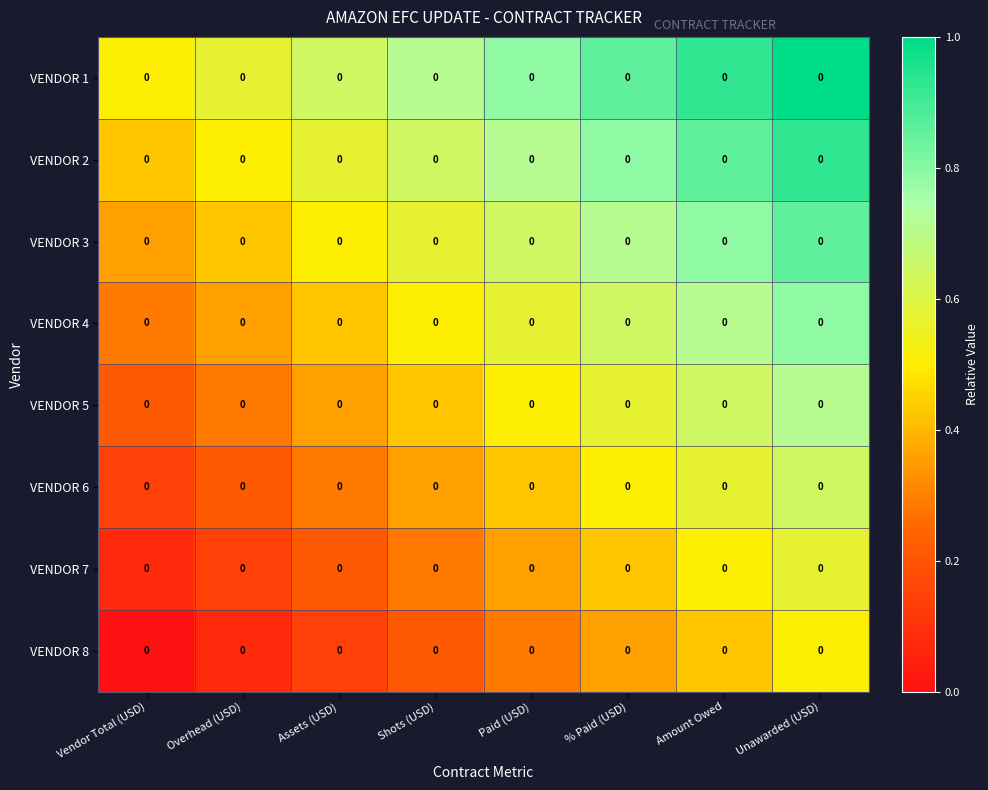

At how many categories does at least one series exceed 0?

8